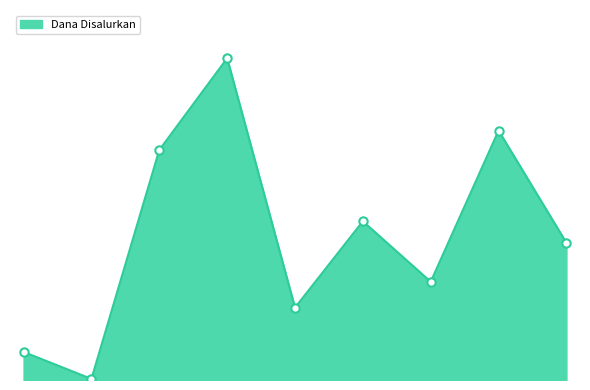

How many interior local peaks (higher than both neighbors) does the data have?

3